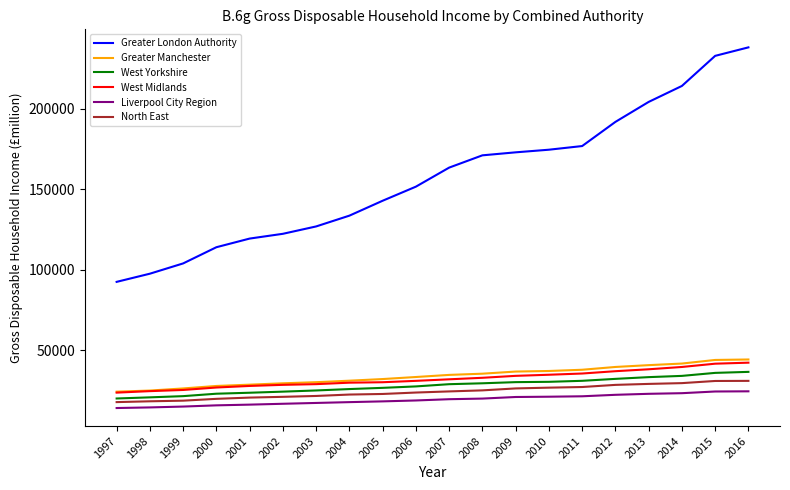

True or false: Liverpool City Region and North East cross at least once.

False